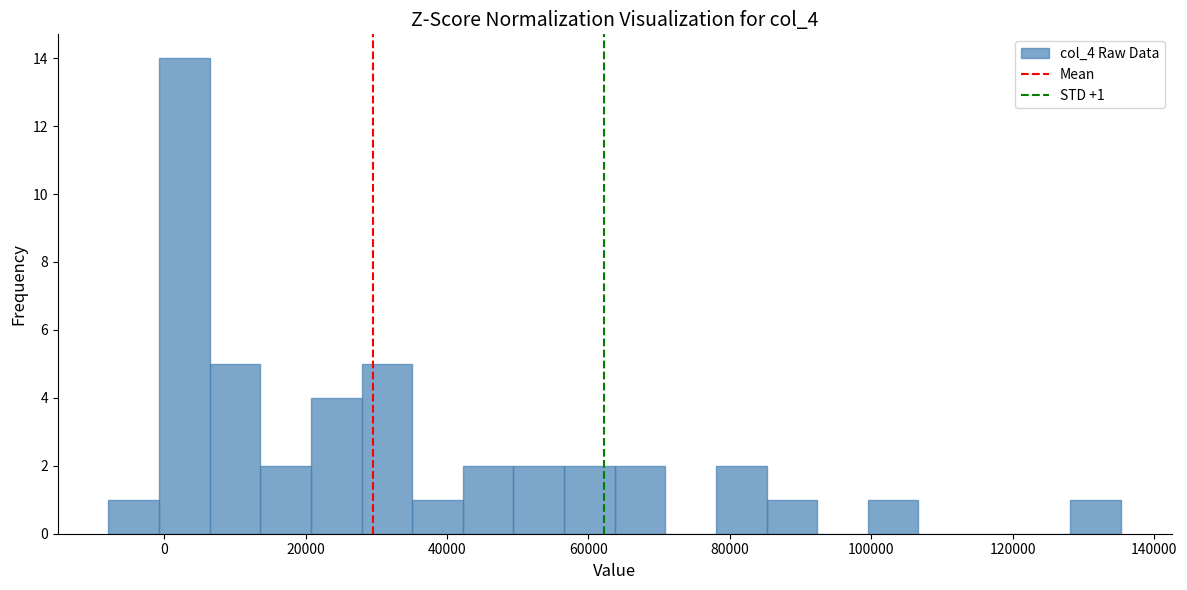

Around what value on the x-axis is the tallest bar? Give the approximate position of its centre, as read against the axis.

2000